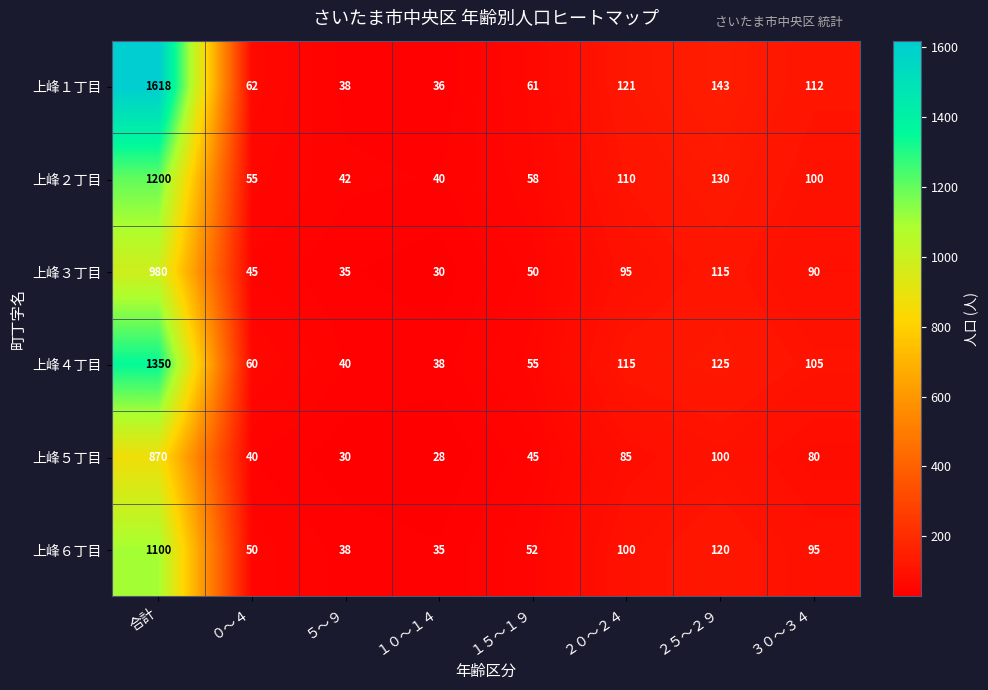

Rank the series at １０～１４ from highest to lowest value.

上峰２丁目, 上峰４丁目, 上峰１丁目, 上峰６丁目, 上峰３丁目, 上峰５丁目